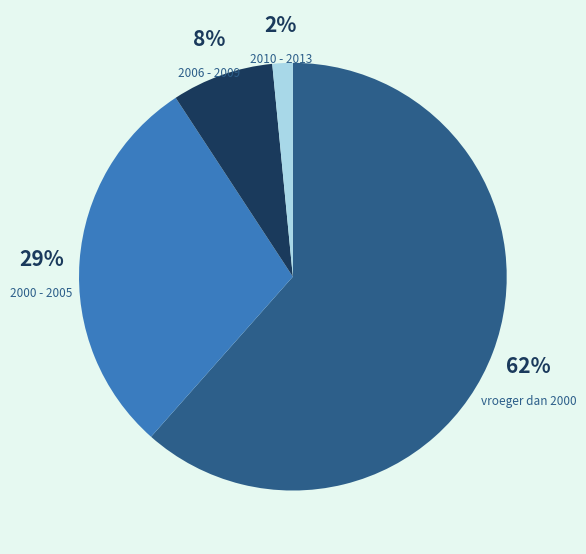

Which slice is the largest?

vroeger dan 2000